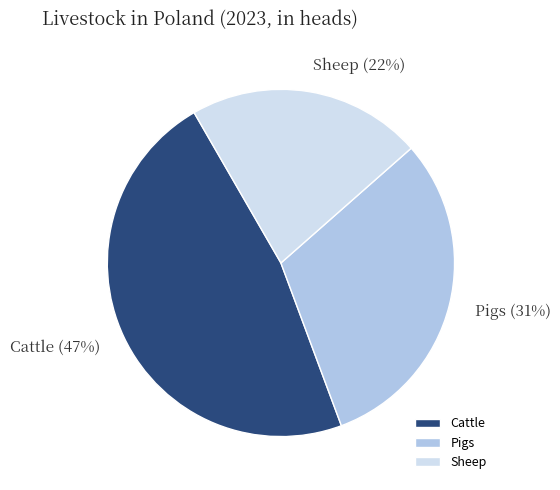

How many slices are in this pie chart?

3